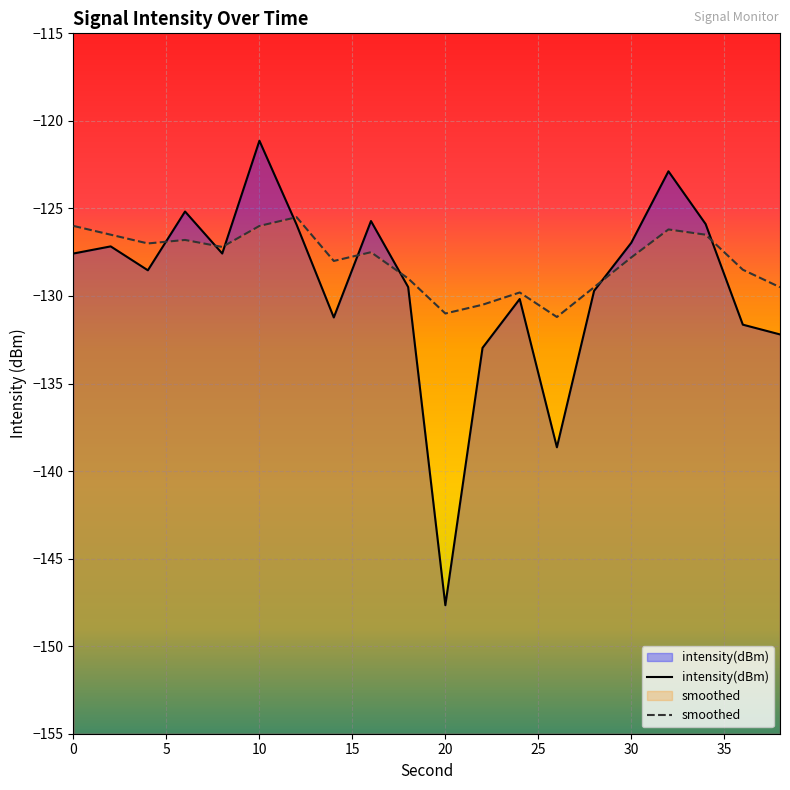

After their last crossing, which series has the higher values: smoothed or intensity(dBm)?

smoothed